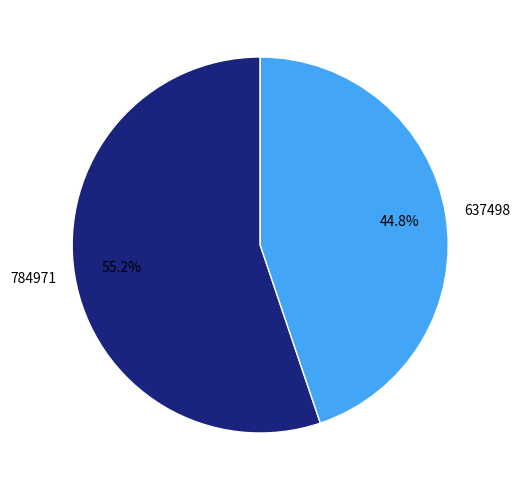

Which slice is the largest?

784971